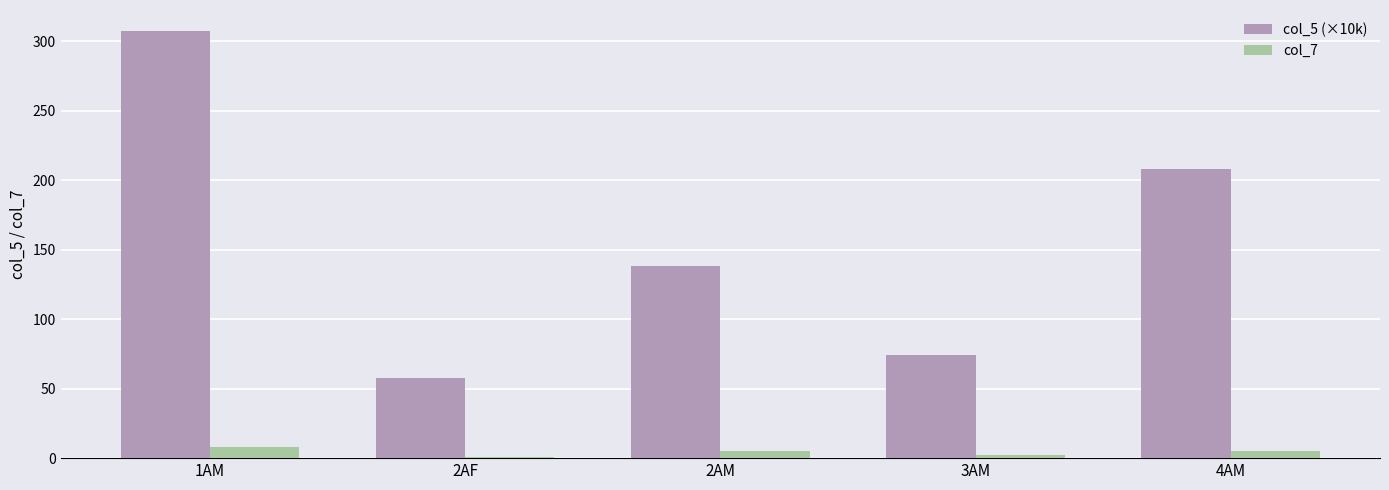

Is it true that col_7 equals 2 at 3AM?

True